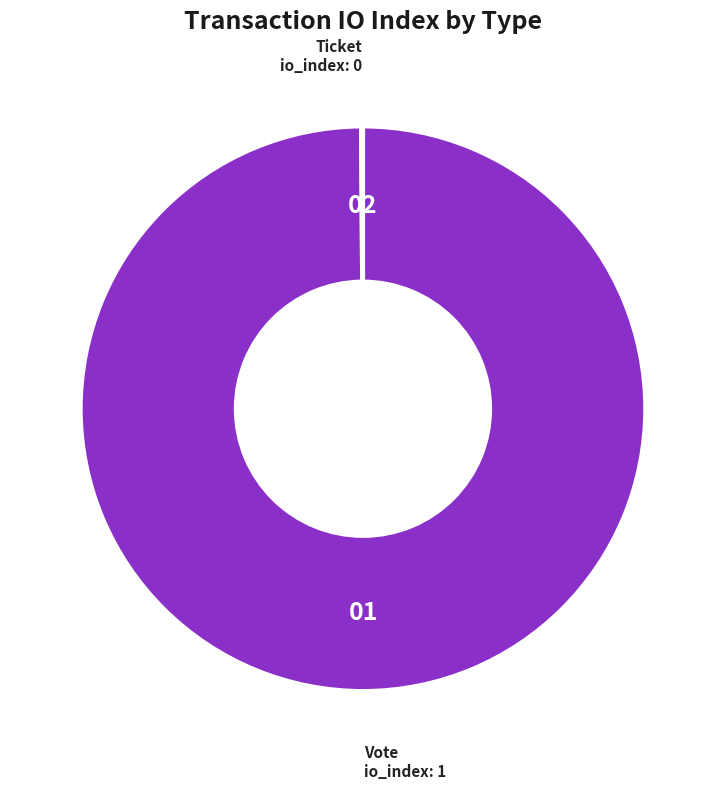

Is there any slice that represents more than half of the pie?

Yes